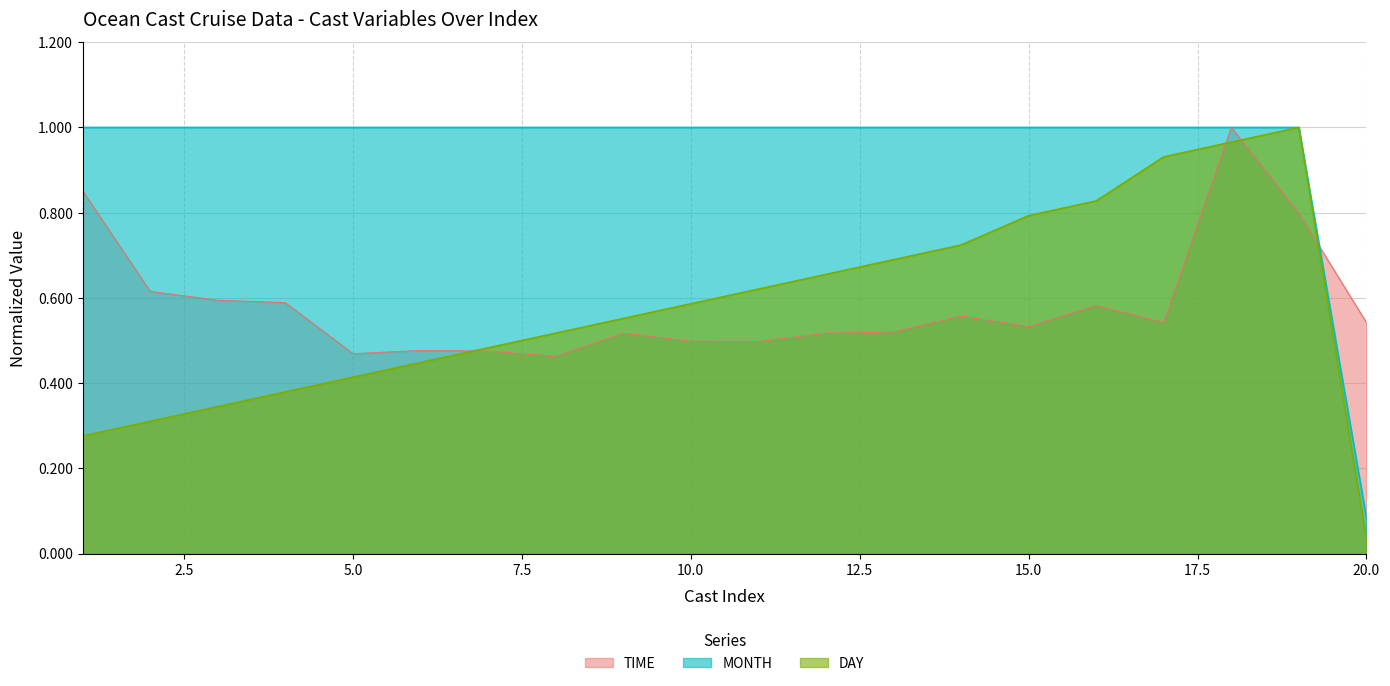

Between 20 and 18, which is larger?

18